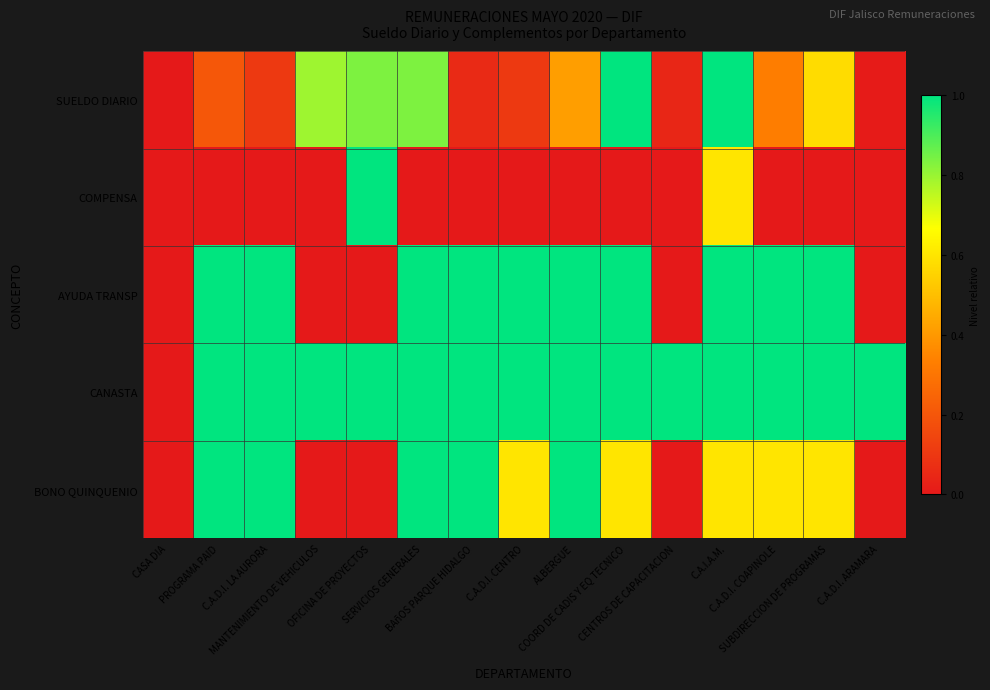

List the series in order of their peak value, highest first.

SUELDO DIARIO, COMPENSA, AYUDA TRANSP, CANASTA, BONO QUINQUENIO